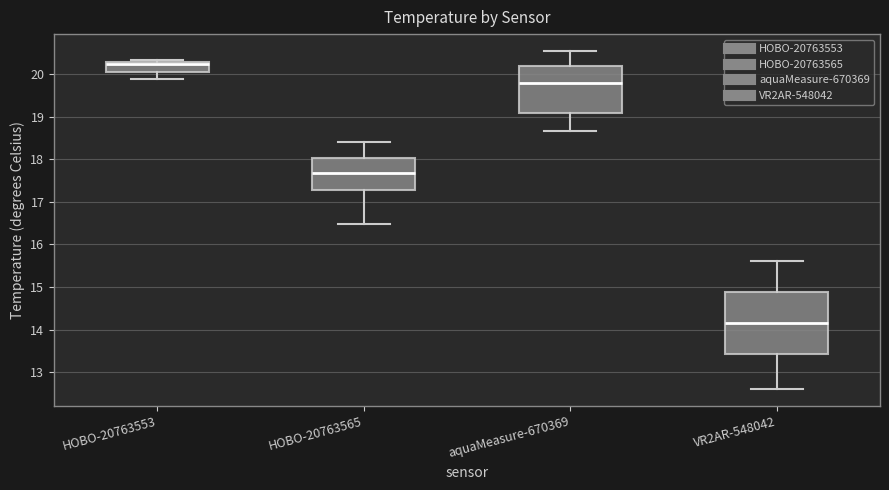

Comparing the boxes themselves (not the whiskers), which one is the tallest?

VR2AR-548042